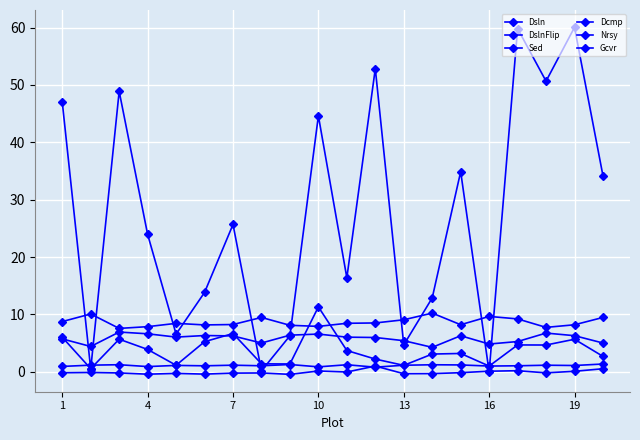

True or false: Sed and Nrsy cross at least once.

False